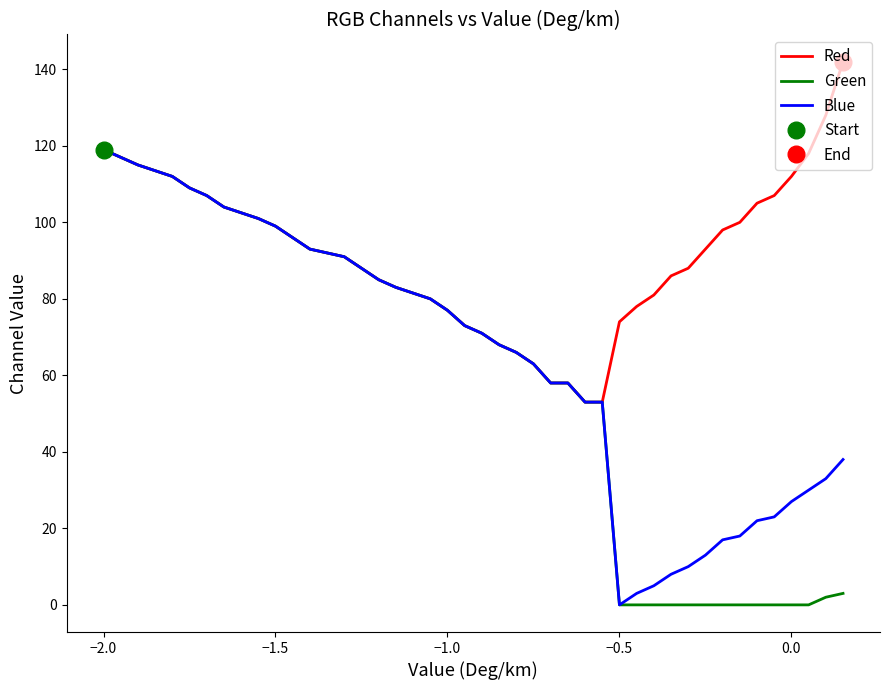

What is the highest value of the Red series?

142